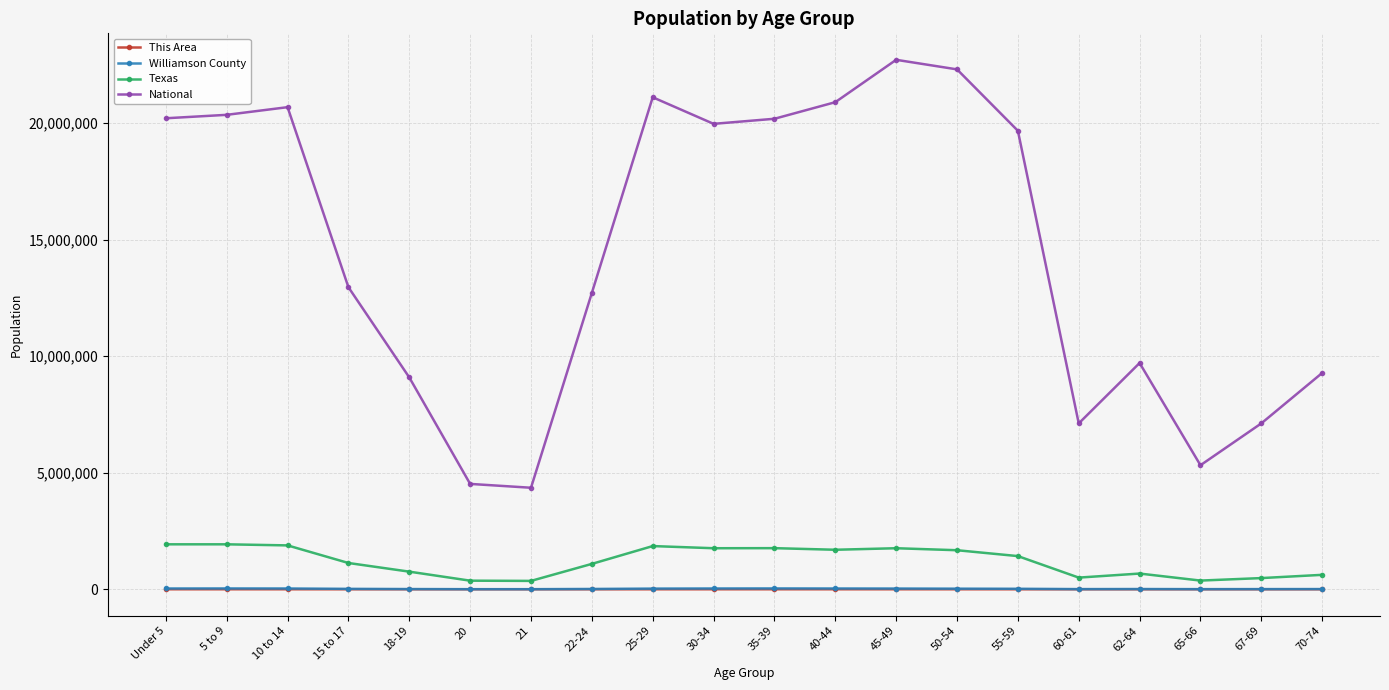

What is the approximate value of National at 40-44, to the nearest 100?

20891000